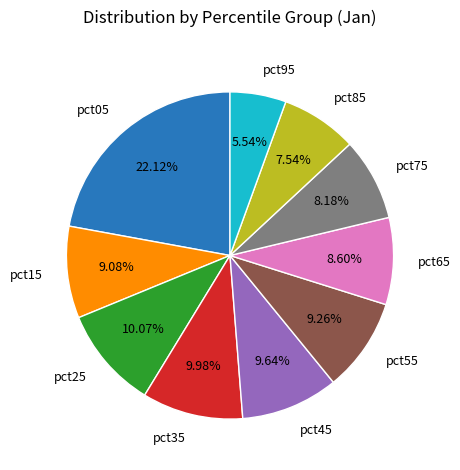

Which category has the smallest portion of the pie?

pct95